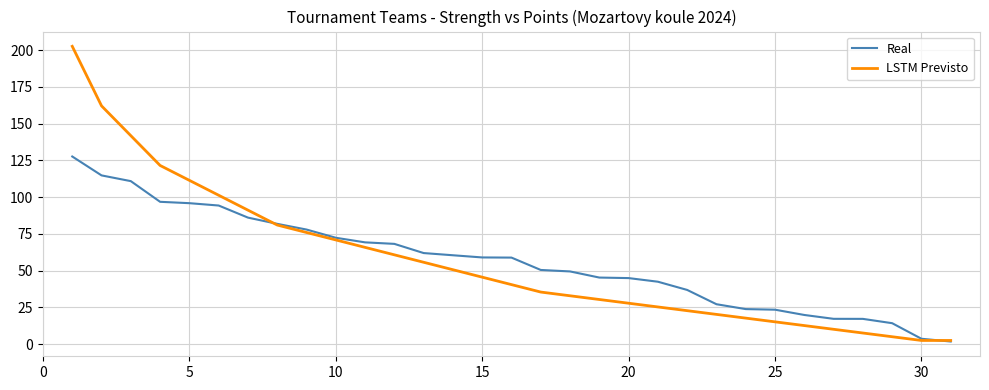

List the series in order of their peak value, highest first.

LSTM Previsto, Real